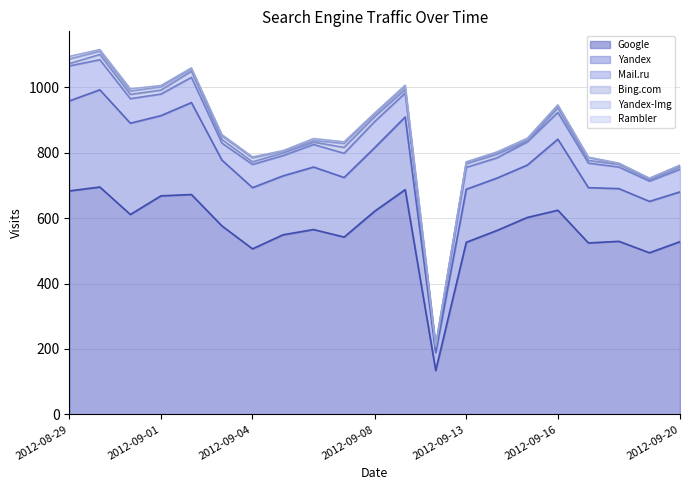

How many intersections are there between Rambler and Yandex-Img?

5